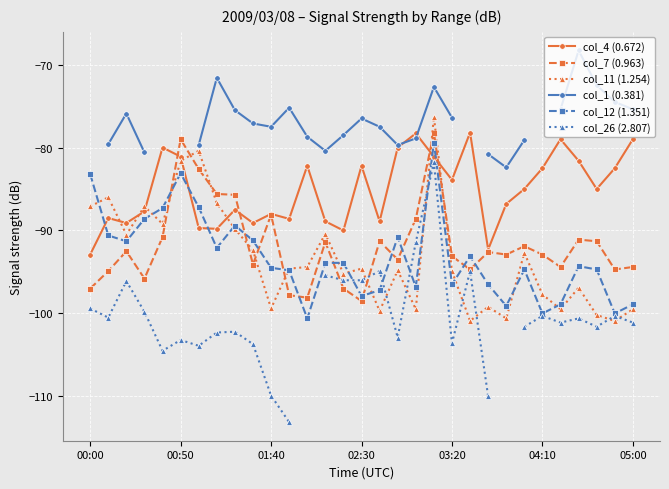

True or false: col_12 (1.351) has a value of -96.5 at 03:20.

True